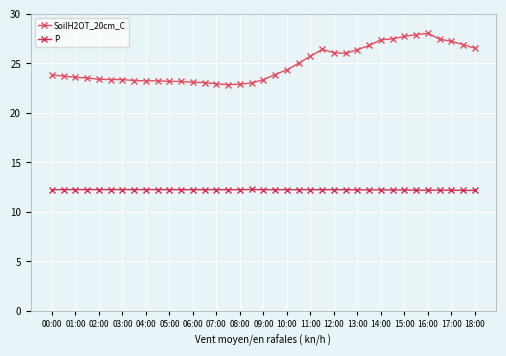

How many interior local peaks does the SoilH2OT_20cm_C series have?

2